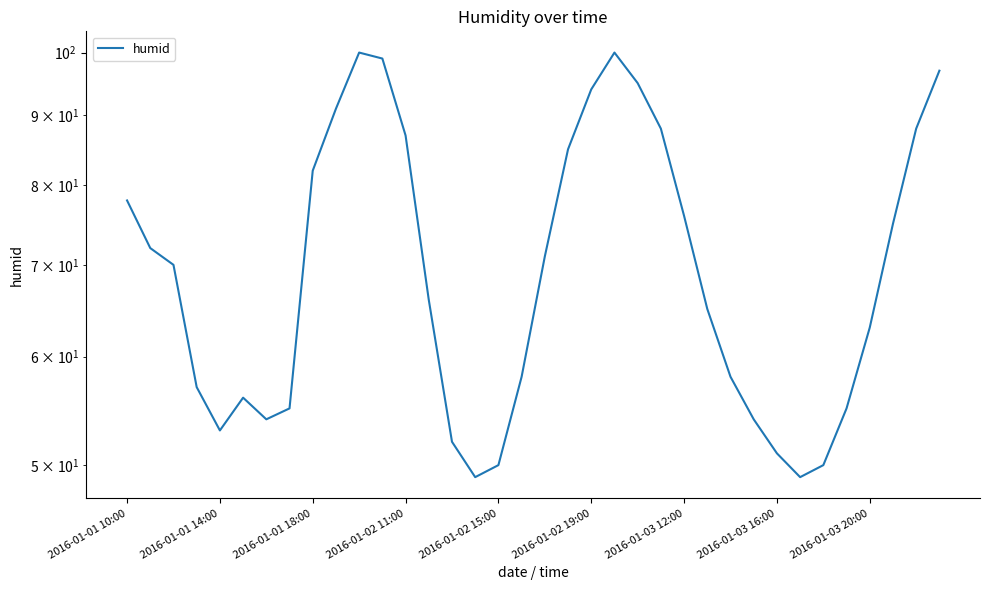

The value at 2016-01-01 14:00 is 84. True or false?

False